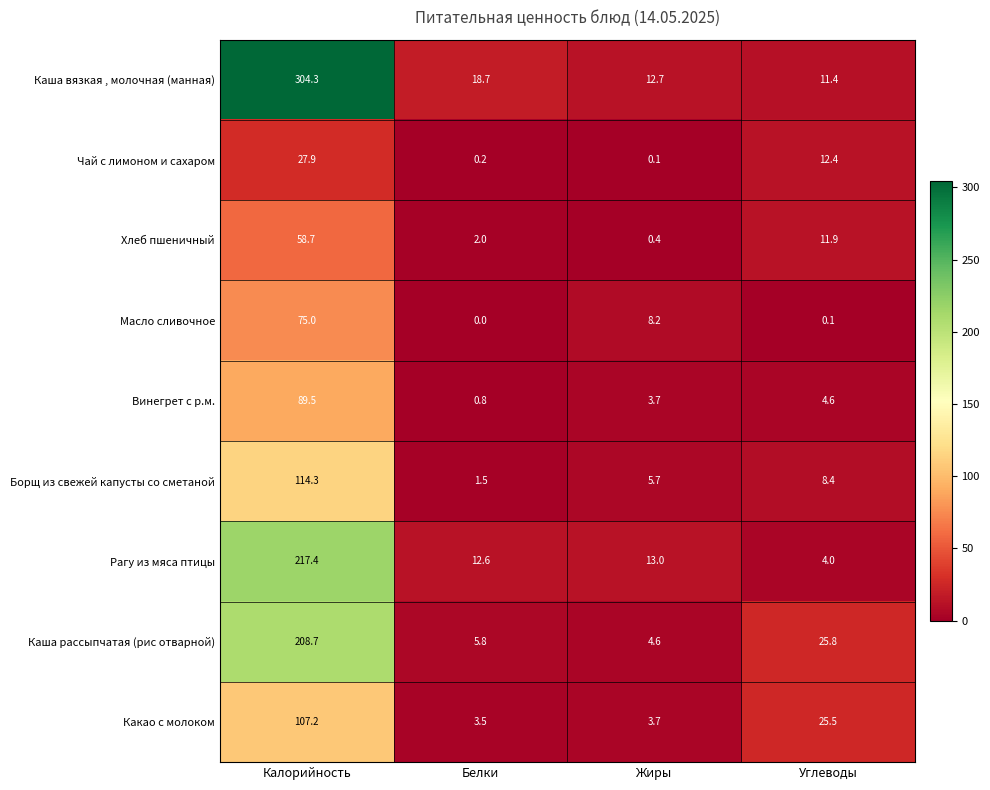

The Борщ из свежей капусты со сметаной series shows 11.2 at Углеводы. True or false?

False